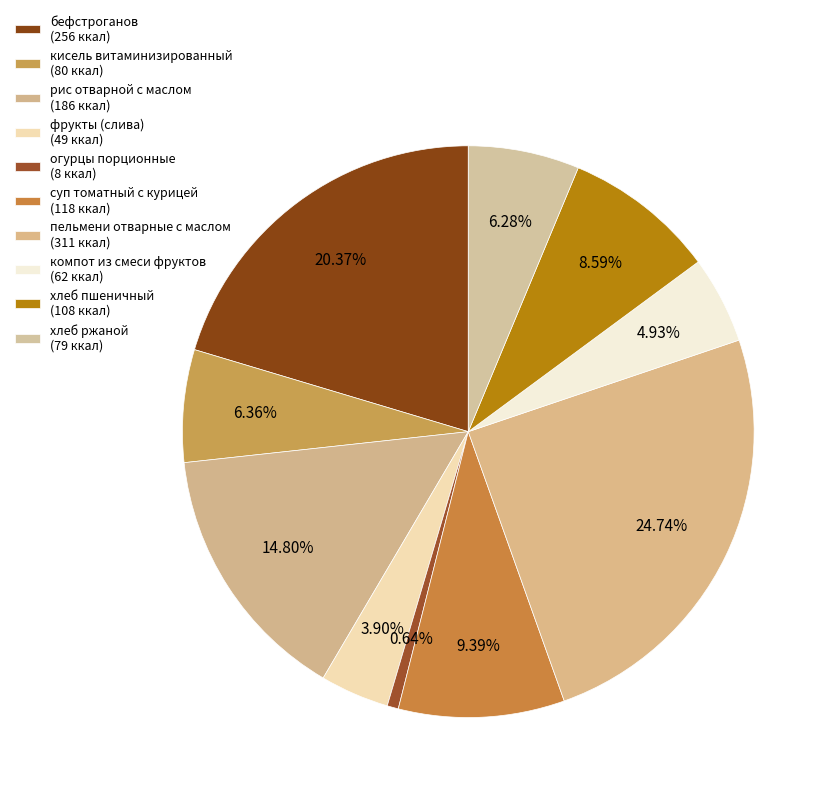

Combined, what portion of the pie is рис отварной с маслом and хлеб ржаной?

21.1%